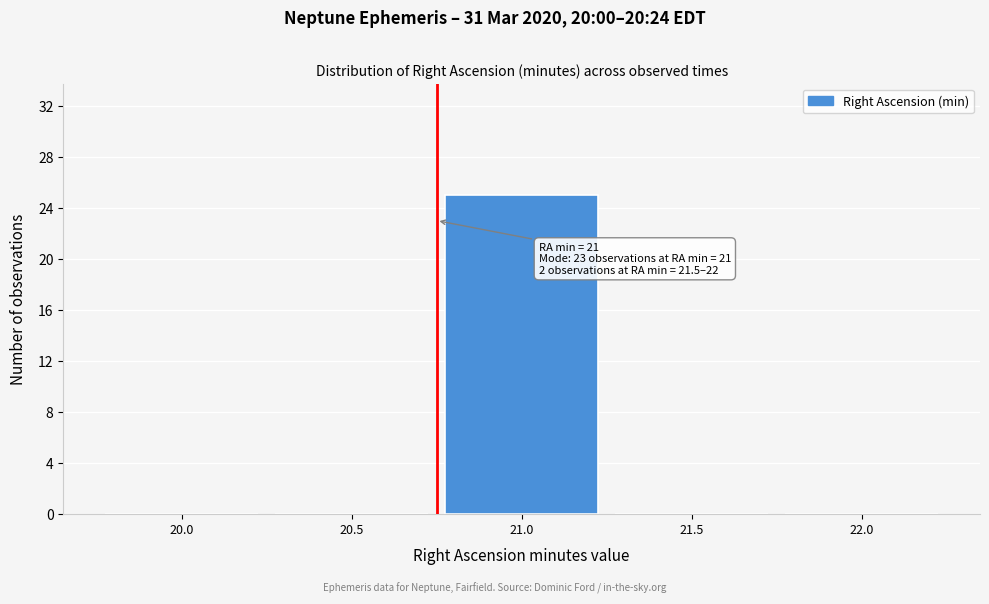

Reading left to right, extract all data points from this chart.

20.0=0	20.5=0	21.0=25	21.5=0	22.0=0